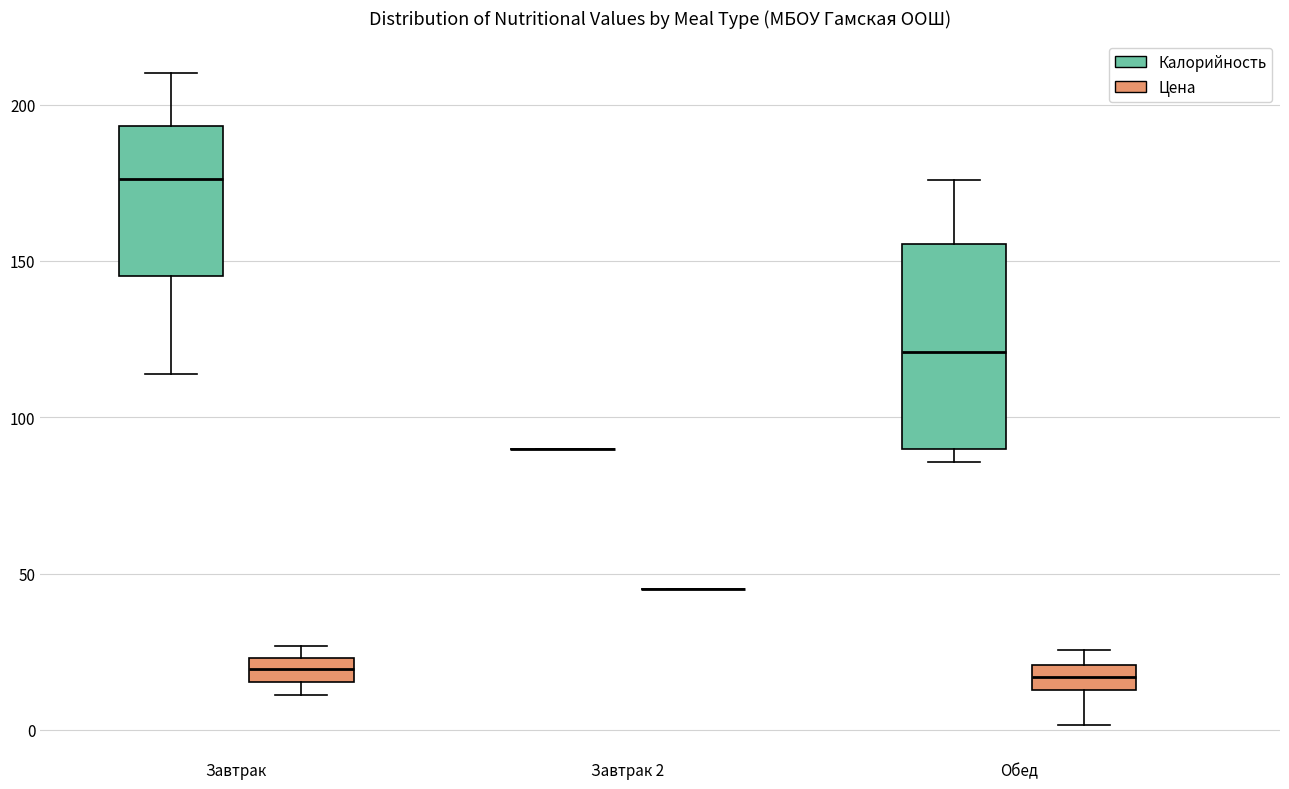

Where is the lower edge of the box for Завтрак (Цена) on the y-axis? The values are not printed on the chart, so give them approximately, as read against the axis.

15